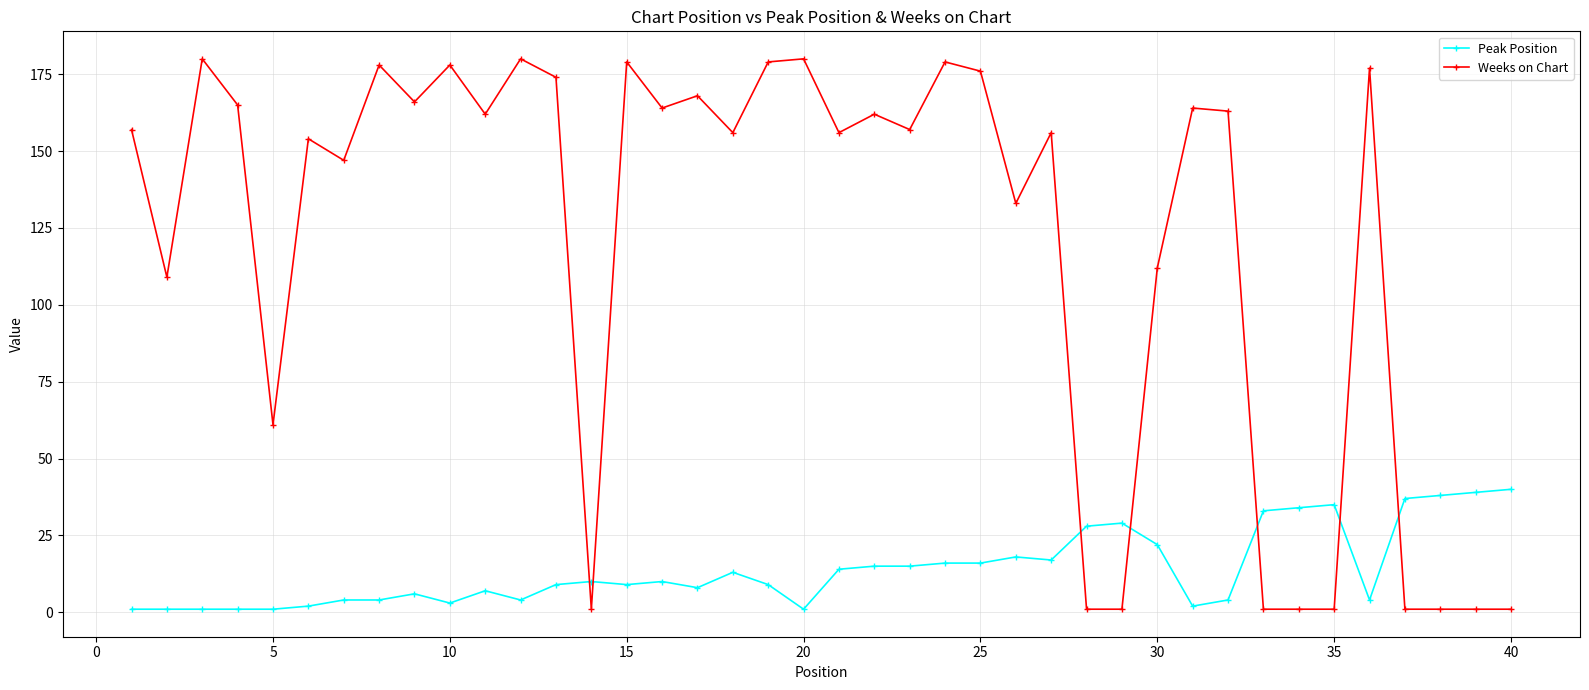

What is the maximum value for Peak Position?

40